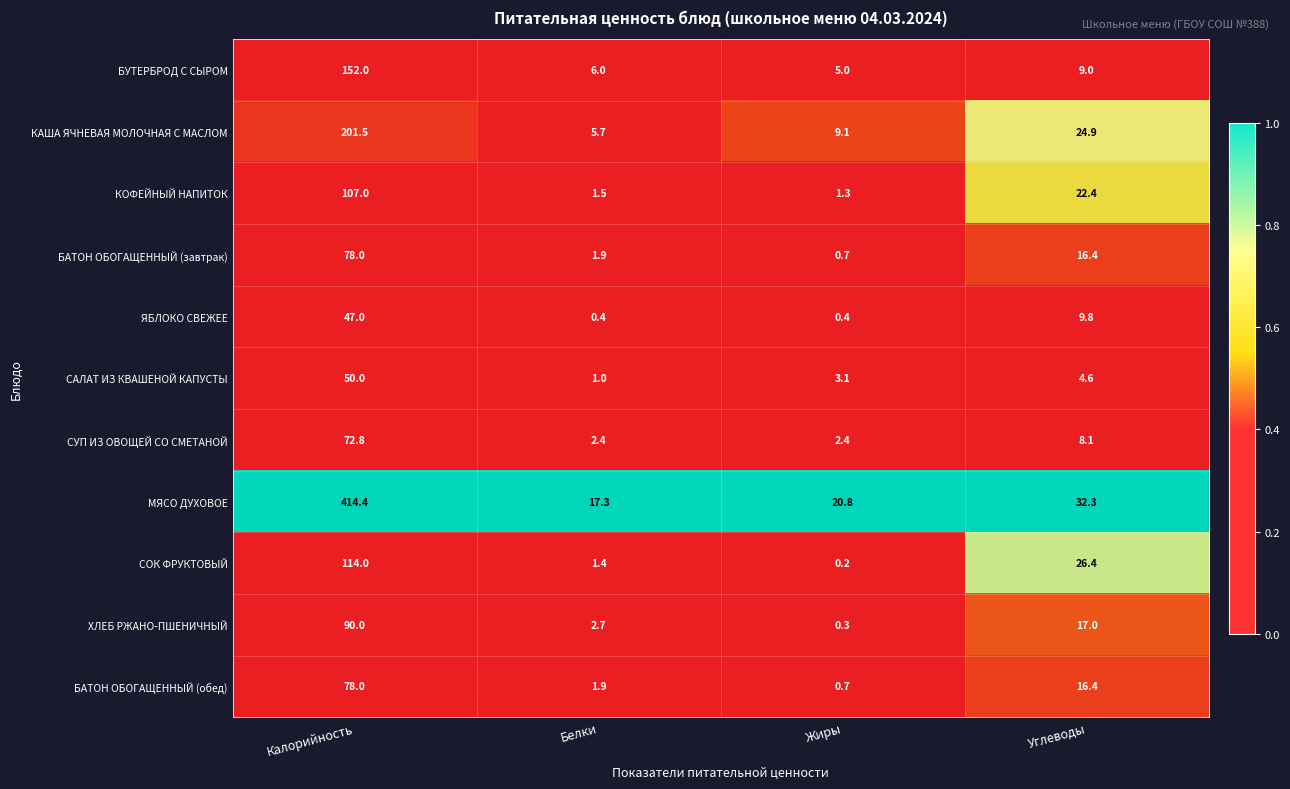

At which label is КОФЕЙНЫЙ НАПИТОК closest to 54?

Углеводы